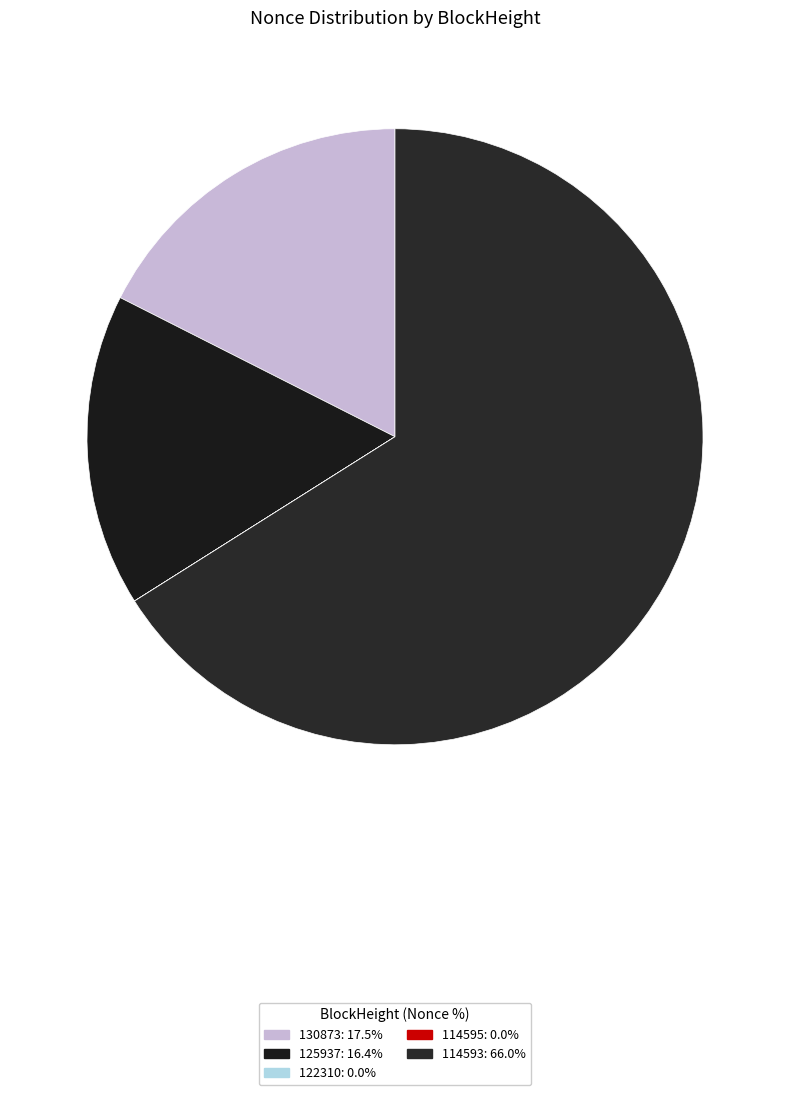

True or false: 130873 accounts for 18% of the total.

True